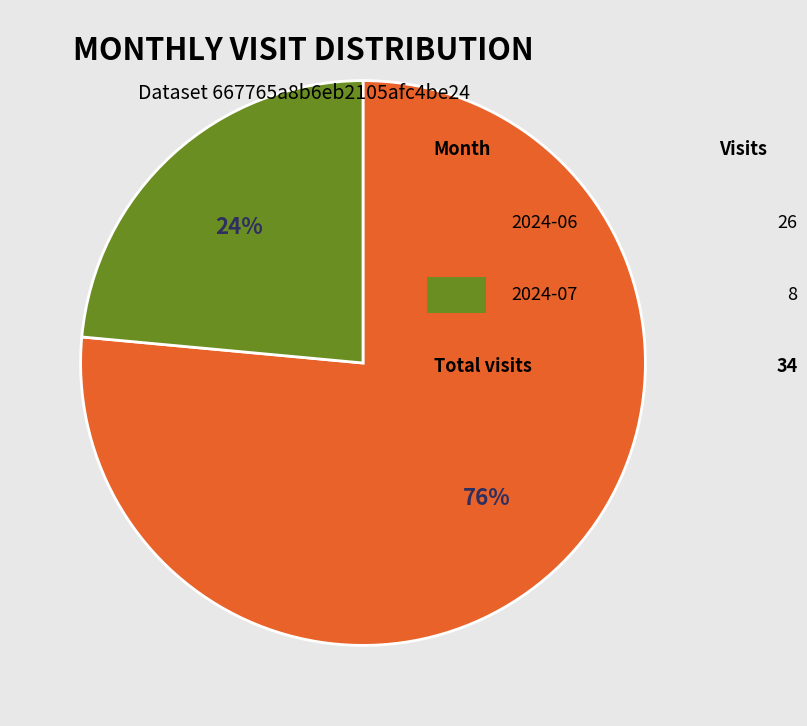

How many slices are in this pie chart?

2